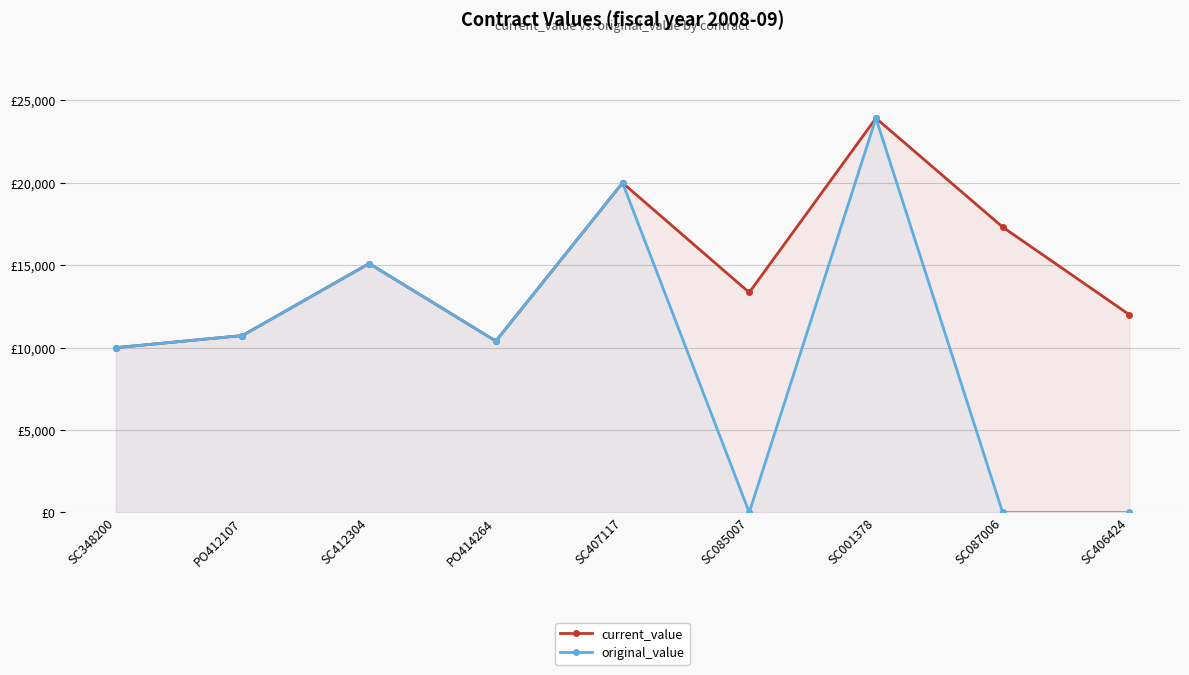

Reading left to right, list all the values displayed in this chart.

current_value: SC348200=10000.0	PO412107=10735.0	SC412304=15105.0	PO414264=10399.0	SC407117=20000.0	SC085007=13348.0	SC001378=23925.0	SC087006=17320.0	SC406424=12000.0
original_value: SC348200=10000.0	PO412107=10735.0	SC412304=15105.0	PO414264=10399.0	SC407117=20000.0	SC085007=0.0	SC001378=23925.0	SC087006=0.0	SC406424=0.0